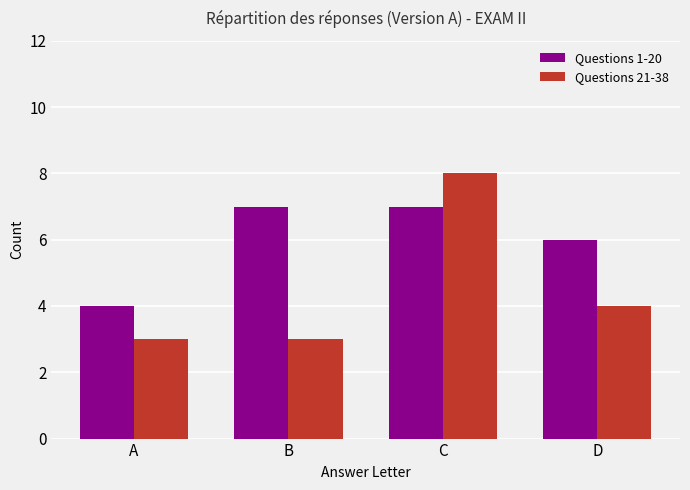

The value of Questions 1-20 at B is 10. True or false?

False